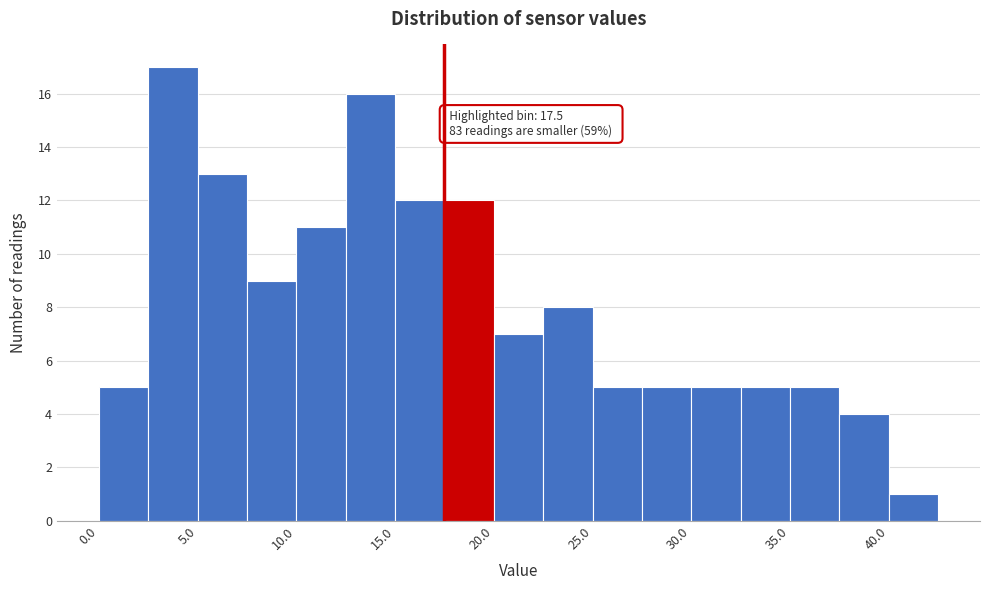

Over which range of the x-axis is the bar tallest?

2.5 to 5.0